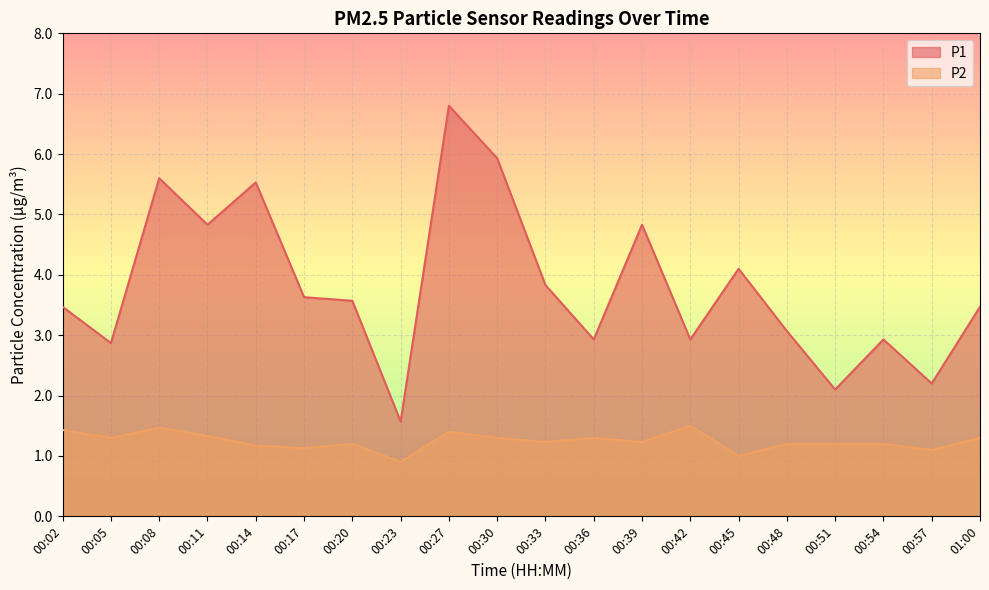

Which has a higher value, 00:02 or 00:30?

00:30